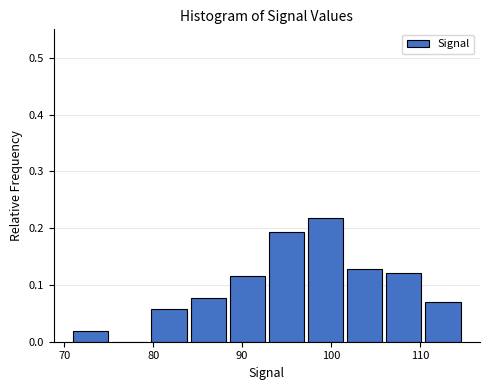

What is the height of the bar covering 101.8 to 106.2 on the x-axis? Neither the bar edges nor the heights are printed on the chart, so give them approximately, as read against the axes.

0.13